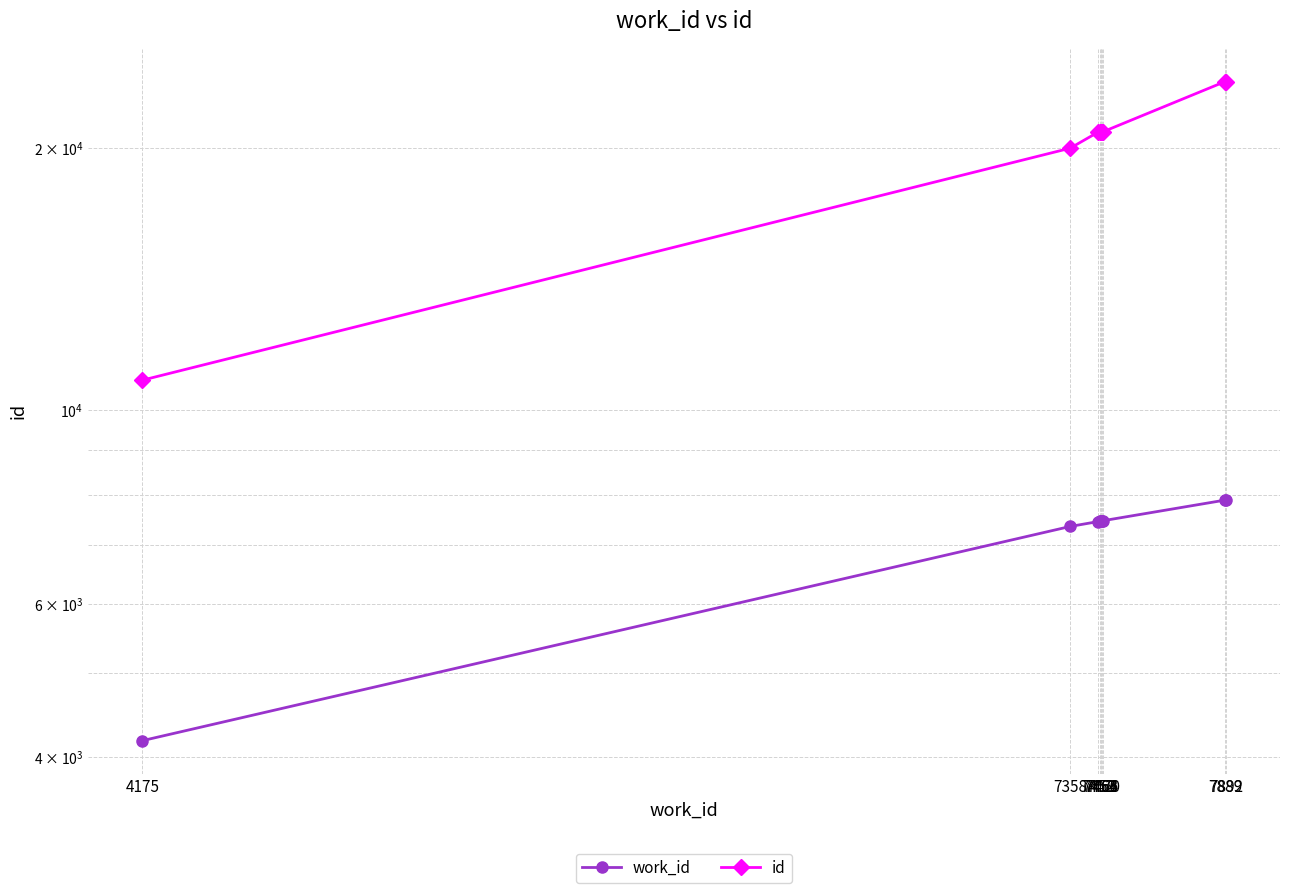

True or false: id and work_id intersect in this chart.

False